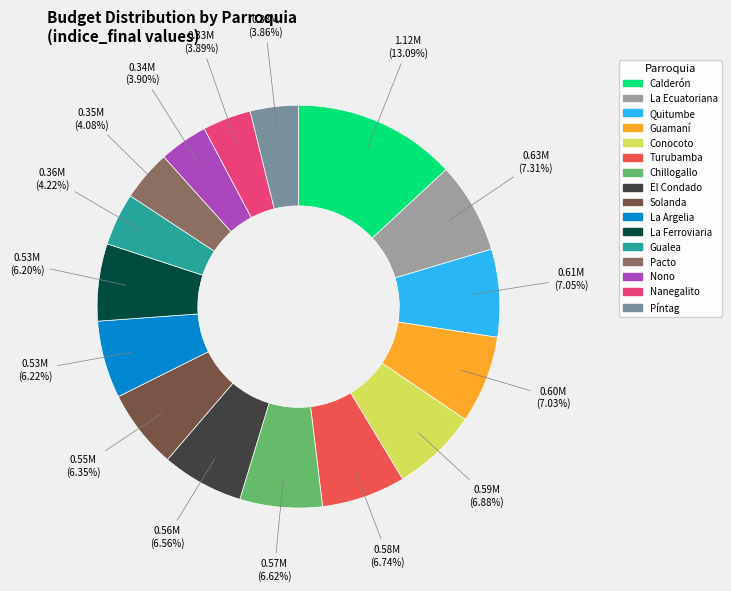

Is Chillogallo the majority of the pie?

No